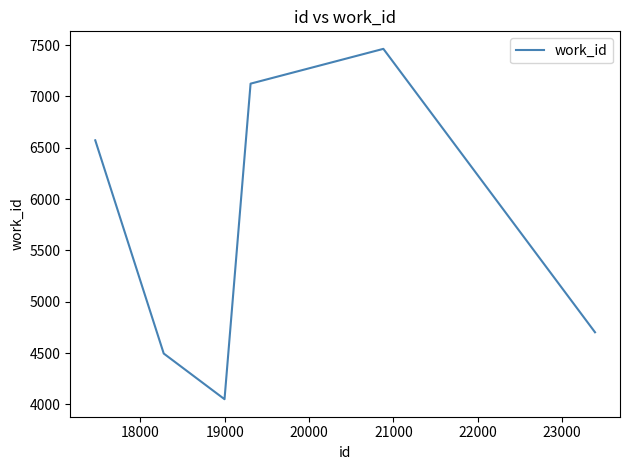

What is the difference between the maximum and minimum values?

3413